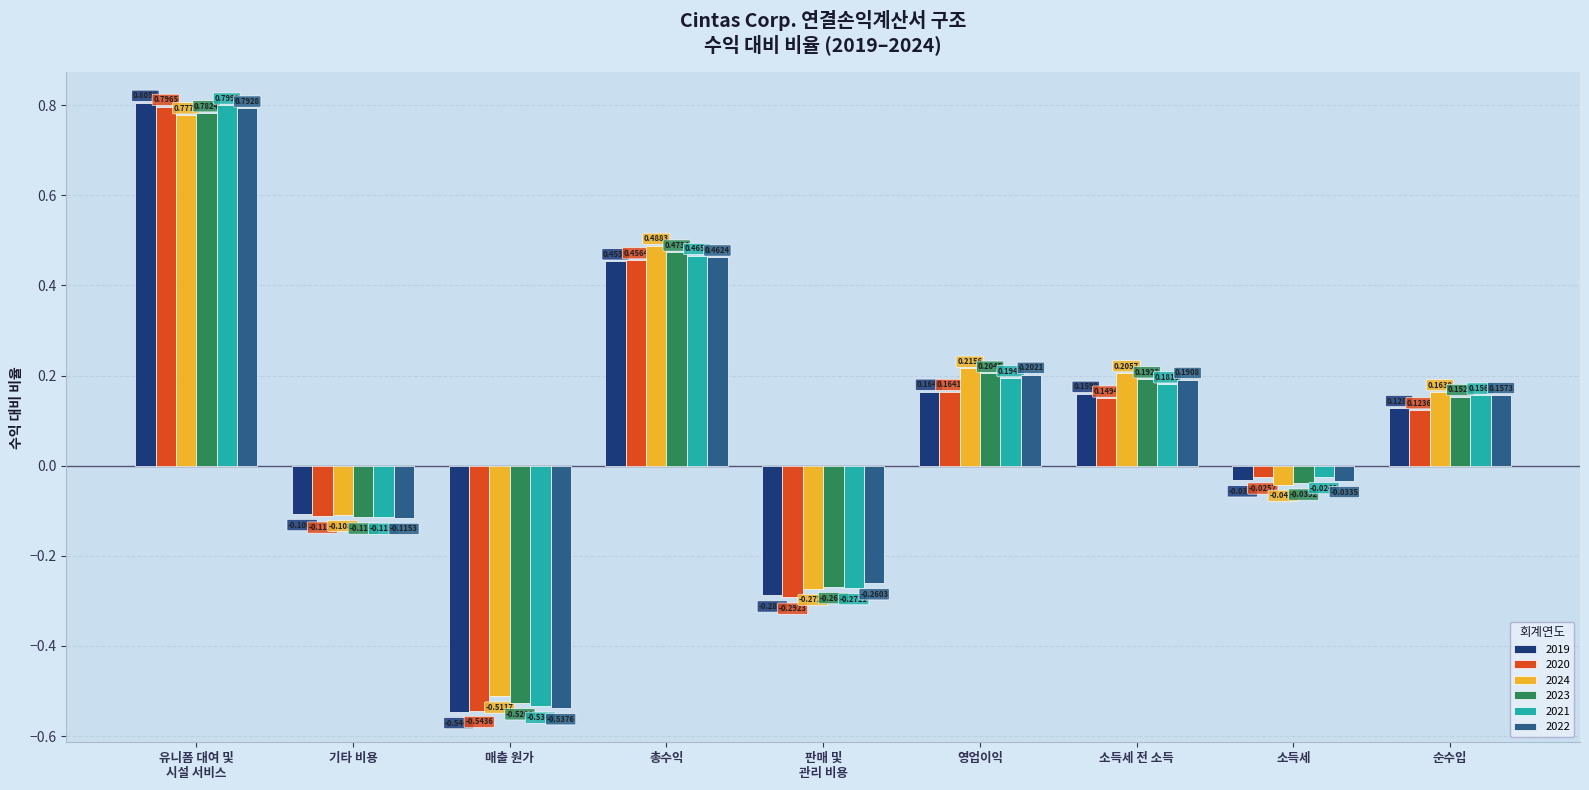

List the series in order of their peak value, lowest first.

2024, 2023, 2022, 2020, 2021, 2019